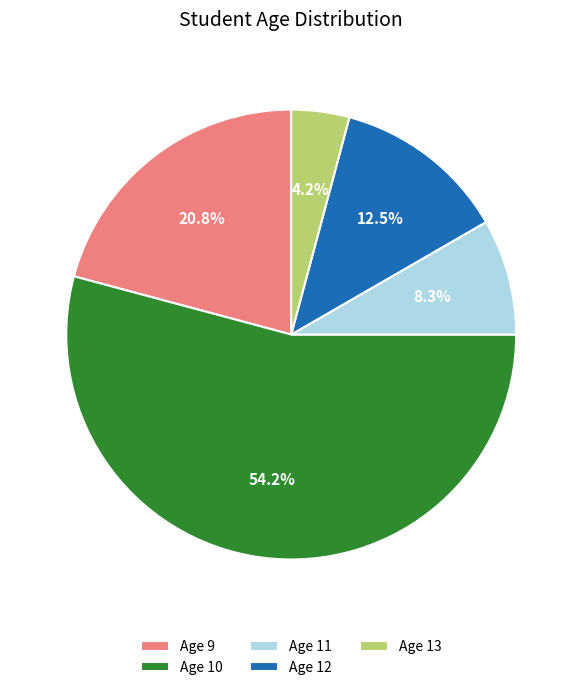

Rank the categories by value from highest to lowest.

Age 10, Age 9, Age 12, Age 11, Age 13